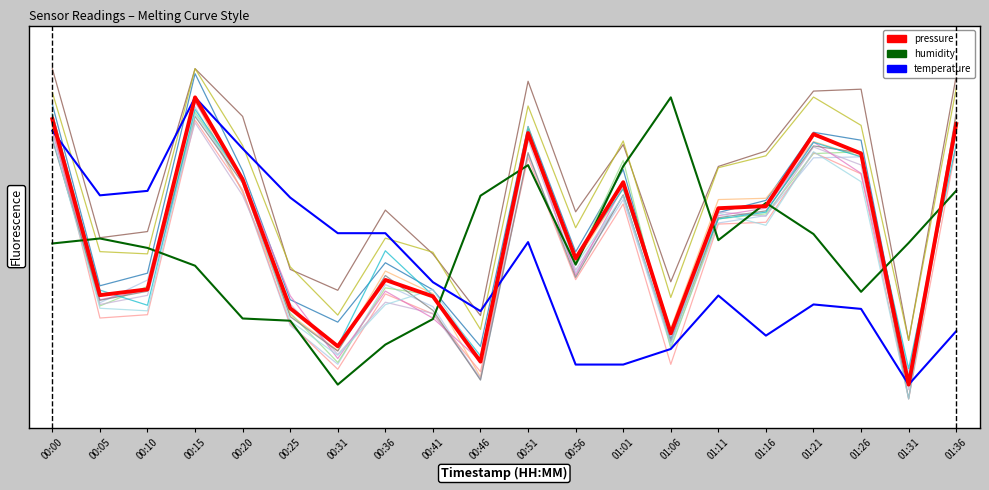

Reading right to left, list all the values displayed in this chart.

pressure: 0.9	0.0	0.8	0.9	0.6	0.6	0.2	0.7	0.4	0.9	0.1	0.3	0.4	0.1	0.3	0.7	1.0	0.3	0.3	0.9
humidity: 0.7	0.5	0.3	0.5	0.6	0.5	1.0	0.8	0.4	0.8	0.7	0.2	0.1	0.0	0.2	0.2	0.4	0.5	0.5	0.5
temperature: 0.2	0.0	0.3	0.3	0.2	0.3	0.1	0.1	0.1	0.5	0.3	0.4	0.5	0.5	0.7	0.8	1.0	0.7	0.7	0.9